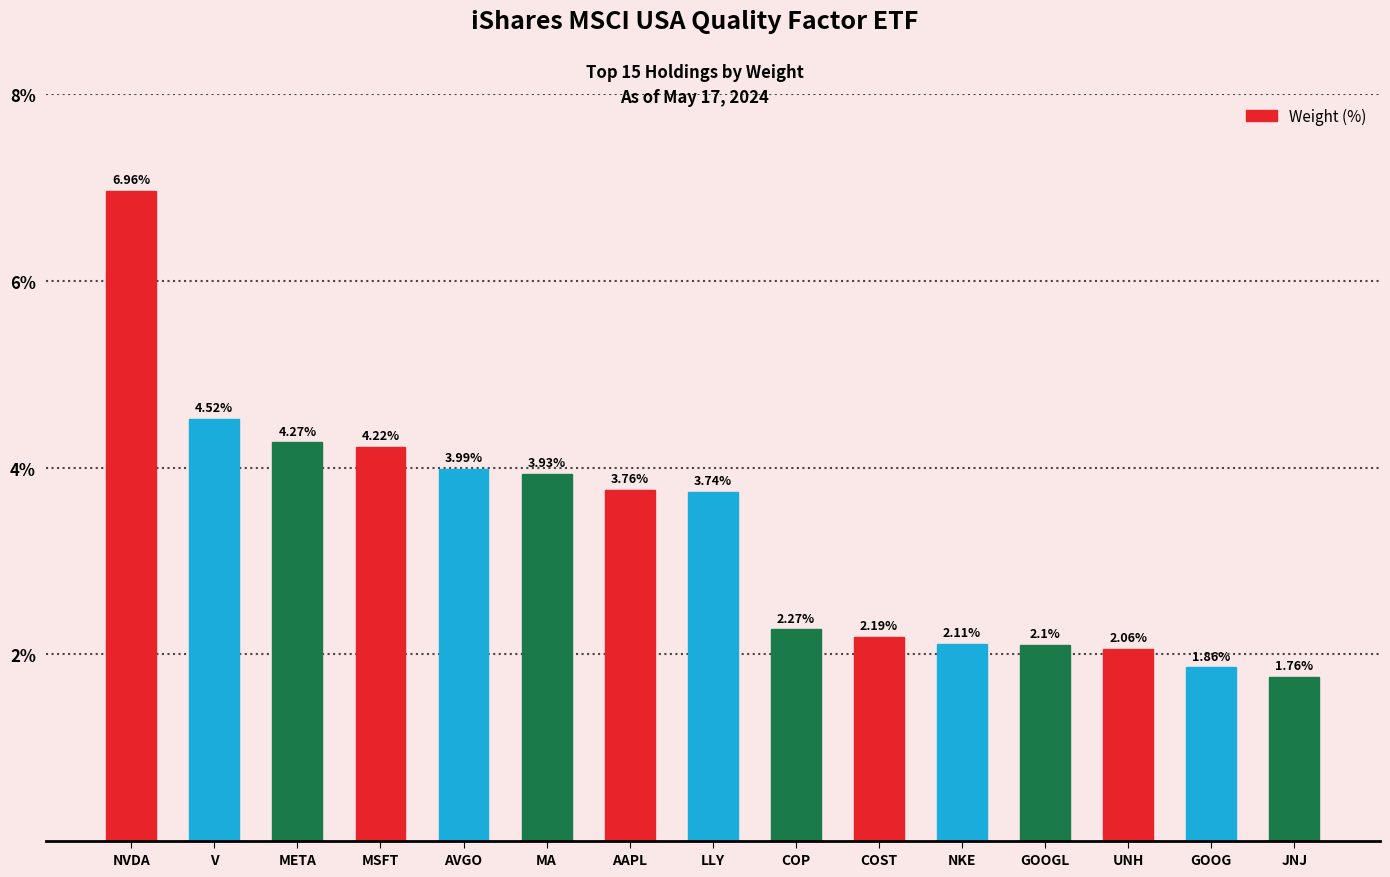

The chart shows a value of 2.0 at AAPL. True or false?

False